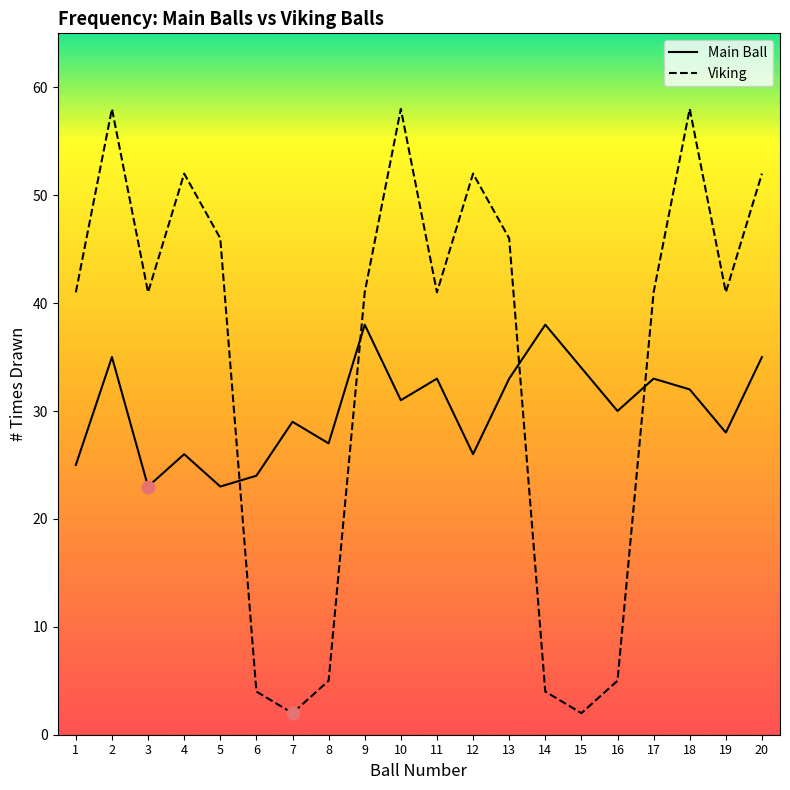

Which series contains the lowest Y value?

Viking